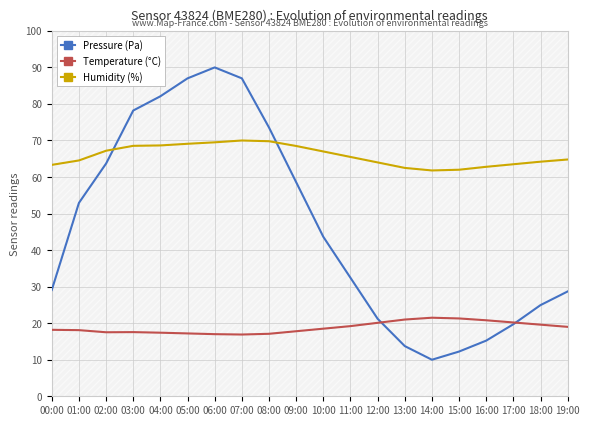

What are all the series names shown in the legend?

Pressure (Pa), Temperature (°C), Humidity (%)